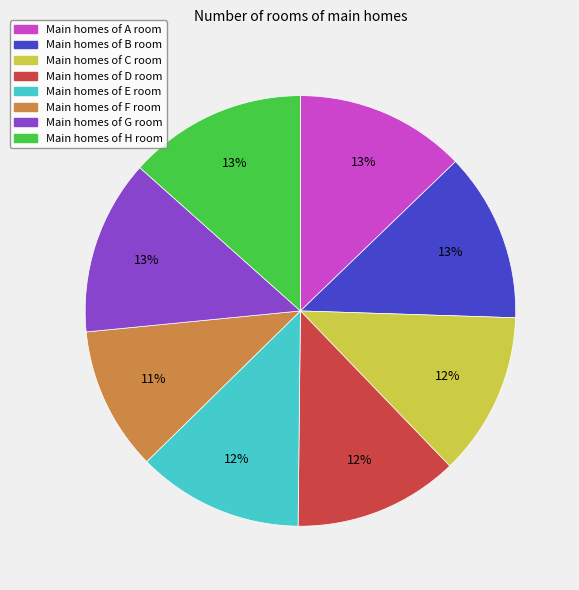

Does any single category account for the majority?

No